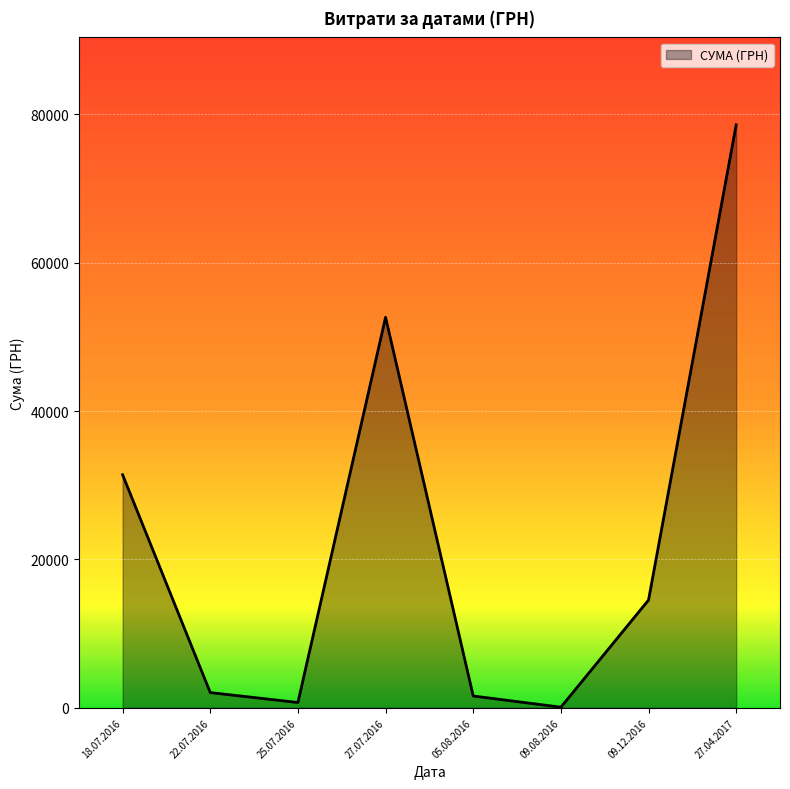

The chart shows a value of 132351.1 at 27.04.2017. True or false?

False